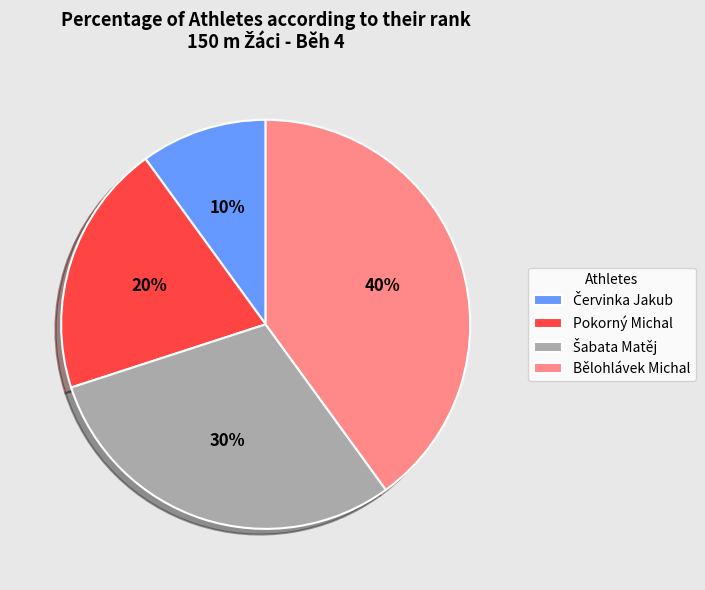

To the nearest percent, what is the difference between the largest and smallest slice percentages?

30%